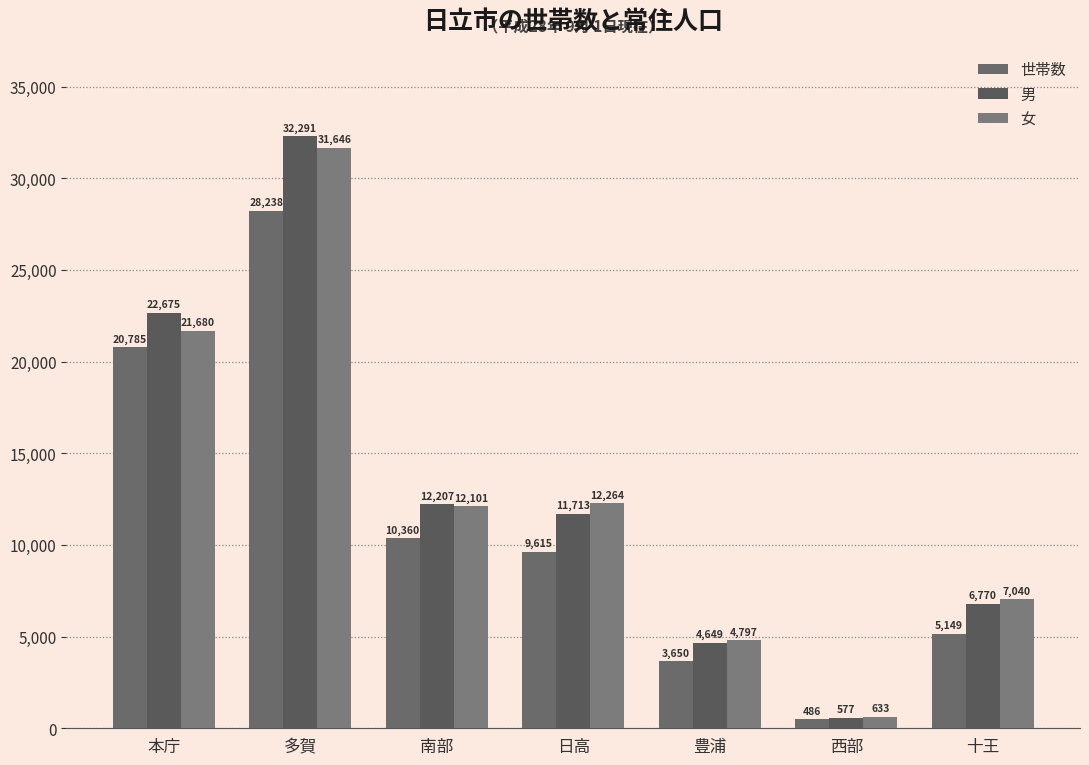

What is the label of the 4th bar from the right?

日高